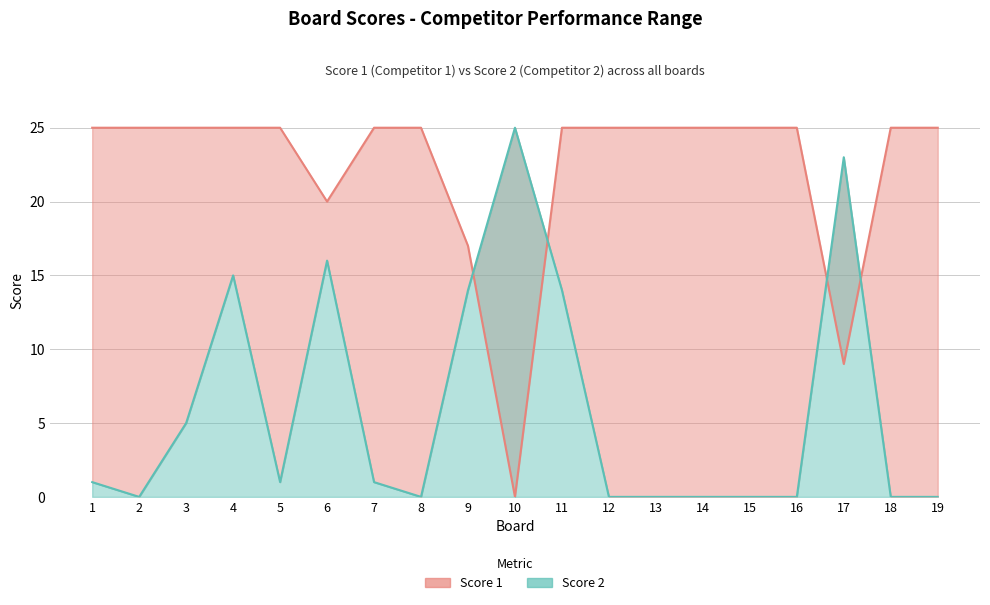

True or false: Score 2 and Score 1 intersect in this chart.

True